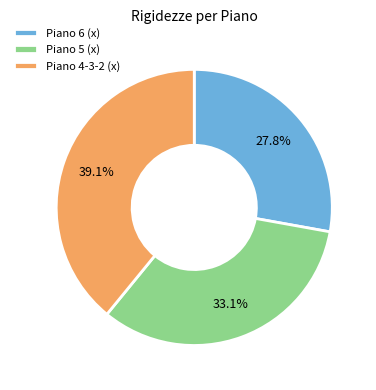

Count the number of slices in the pie.

3